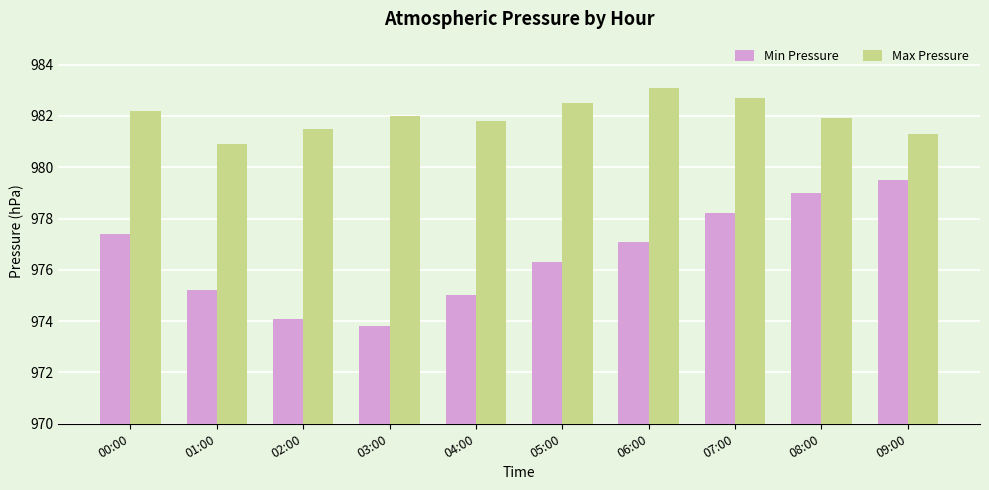

Read the Max Pressure value at 07:00.

982.7